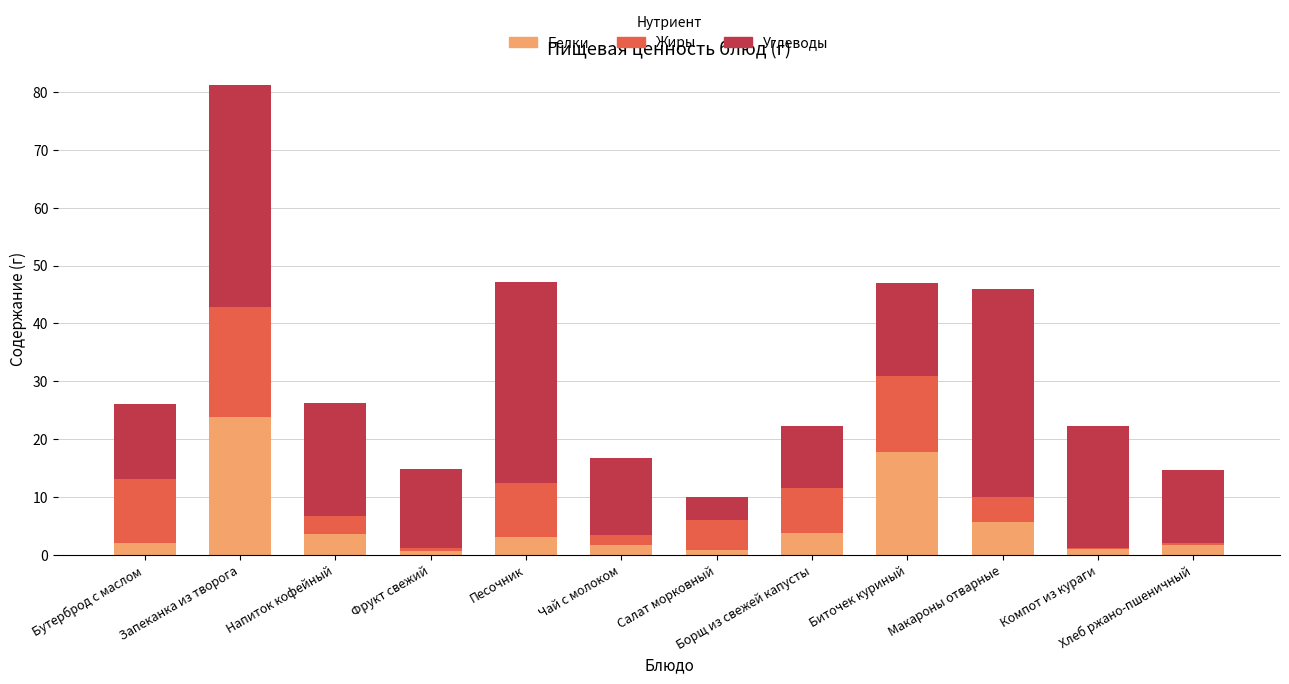

Which category has the highest value in the Белки series?

Запеканка из творога